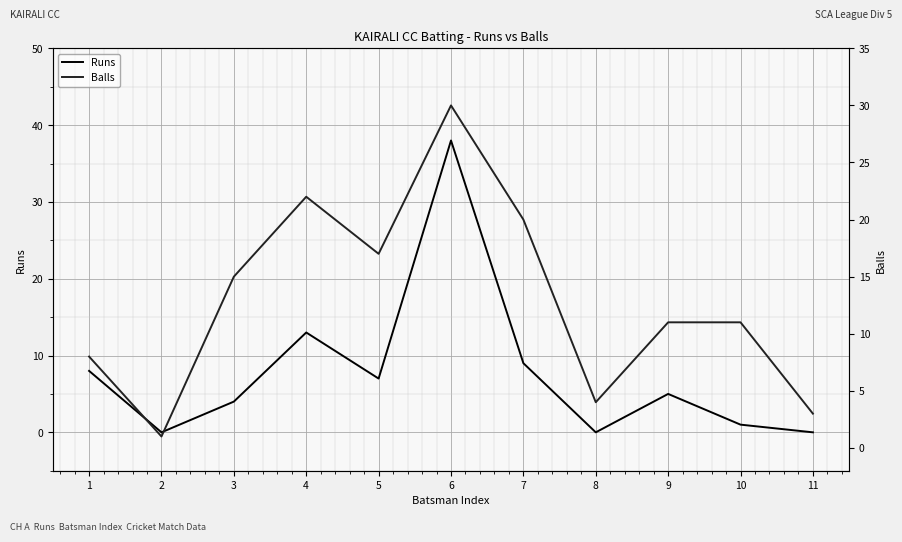

Is it true that Runs equals 0 at 8?

True